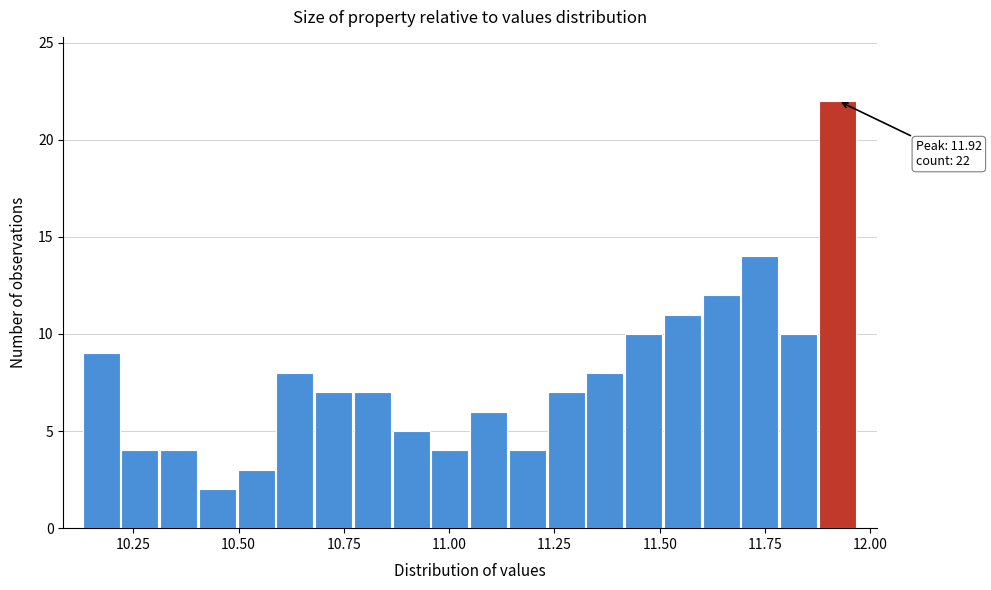

Read against the x-axis, roughly where is the centre of the tallest bar?

11.90